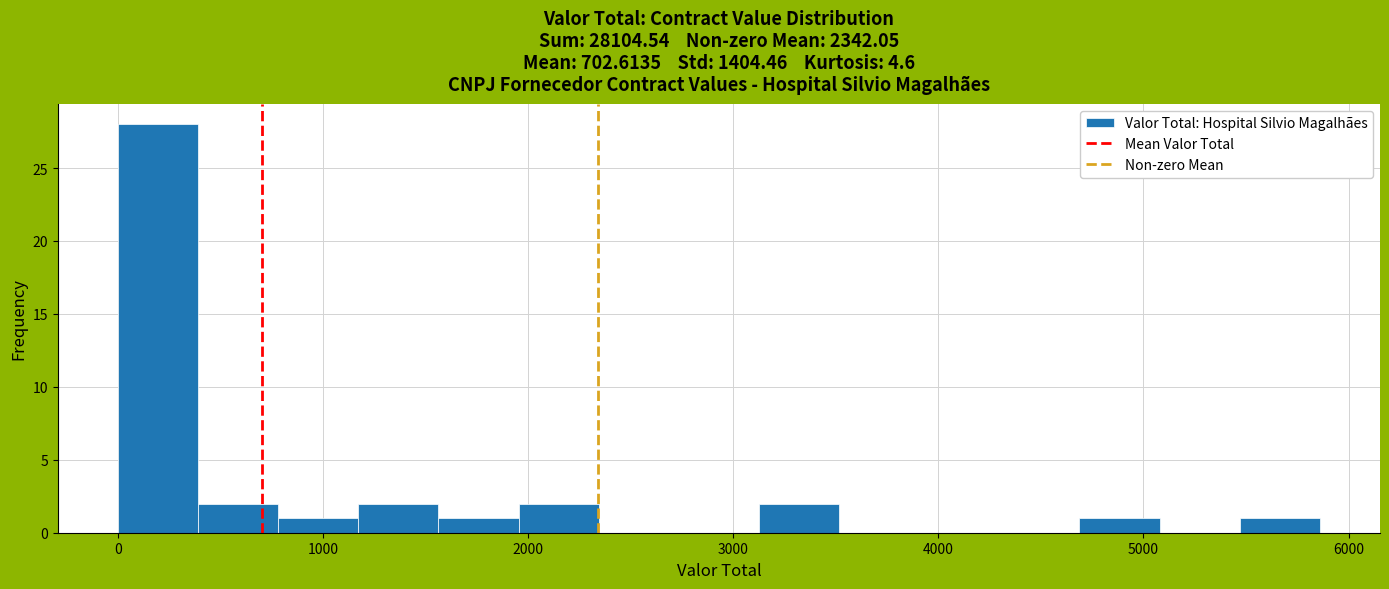

Around what value on the x-axis is the tallest bar? Give the approximate position of its centre, as read against the axis.

200